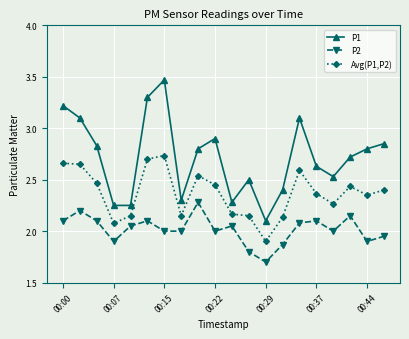

What are all the series names shown in the legend?

P1, P2, Avg(P1,P2)